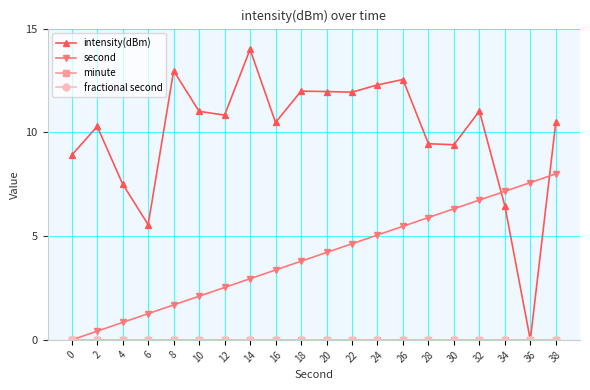

What is the value of the intensity(dBm) point at the 11th from the left?

12.0